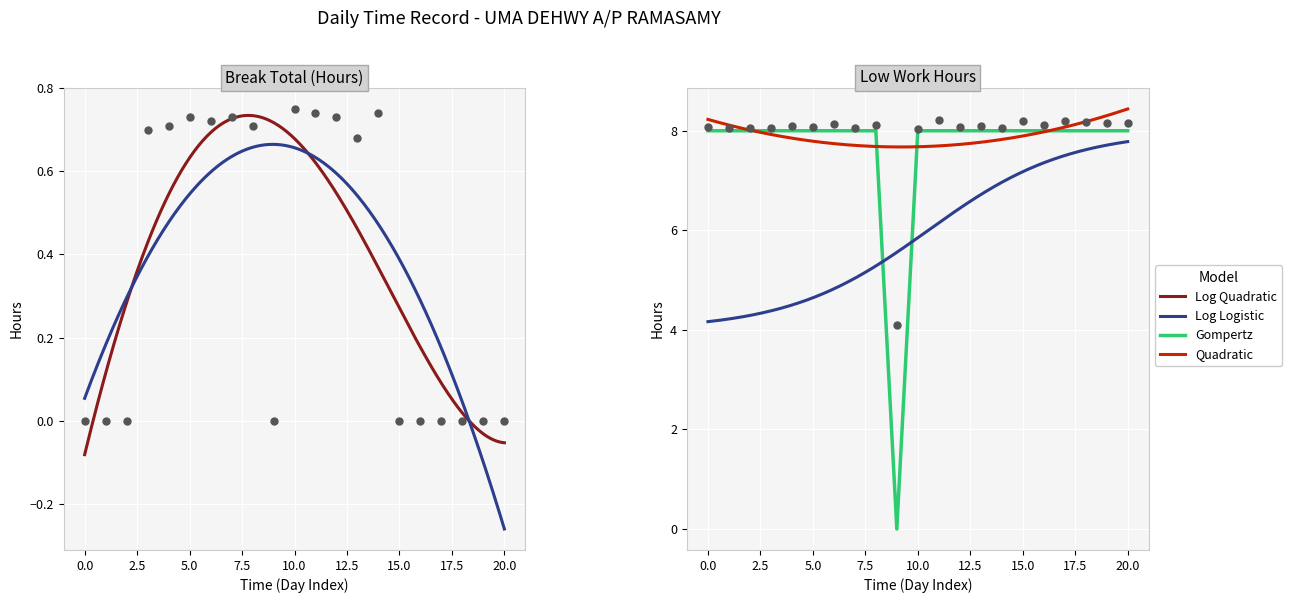

Which series contains the lowest Y value?

Break Total